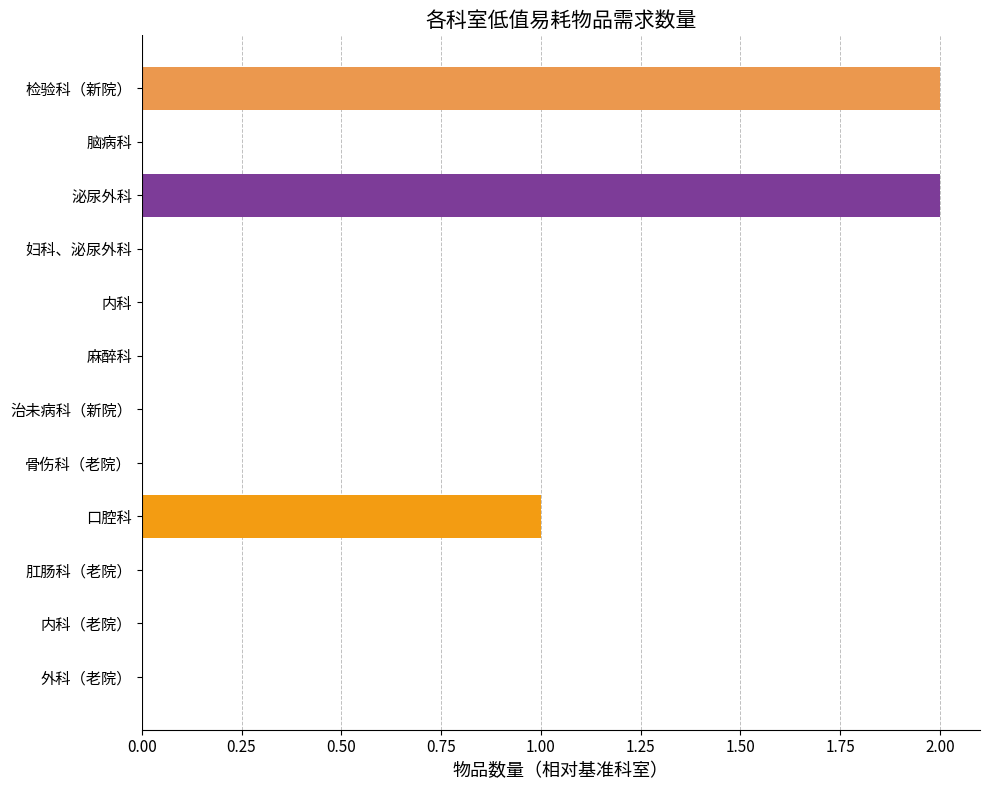

Between 外科（老院） and 泌尿外科, which is larger?

泌尿外科